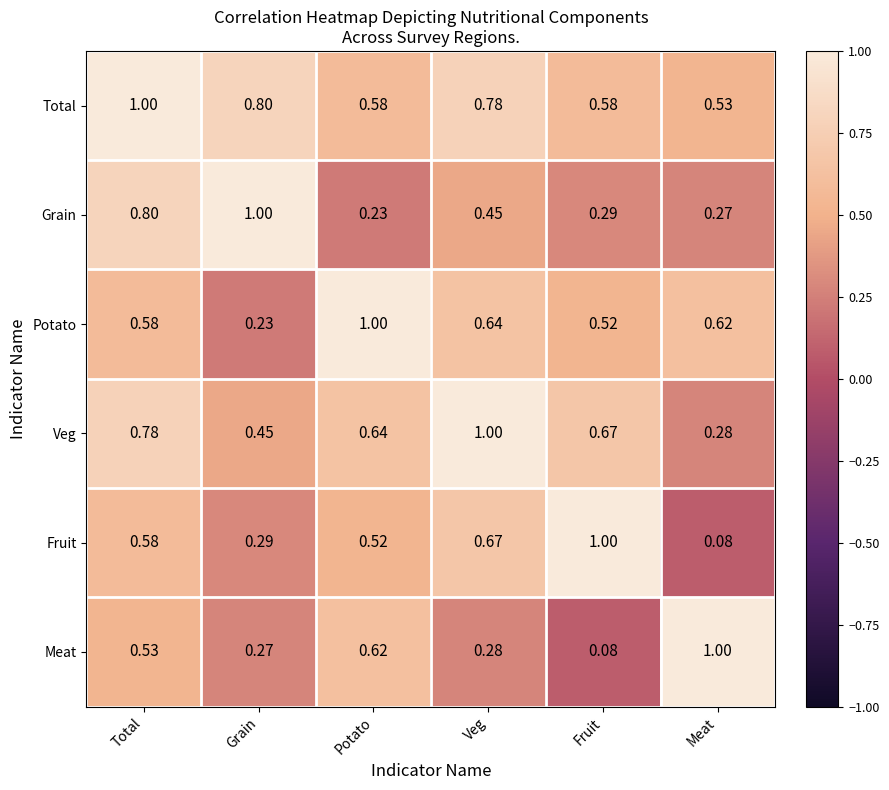

At which label does Potato reach its minimum?

Grain